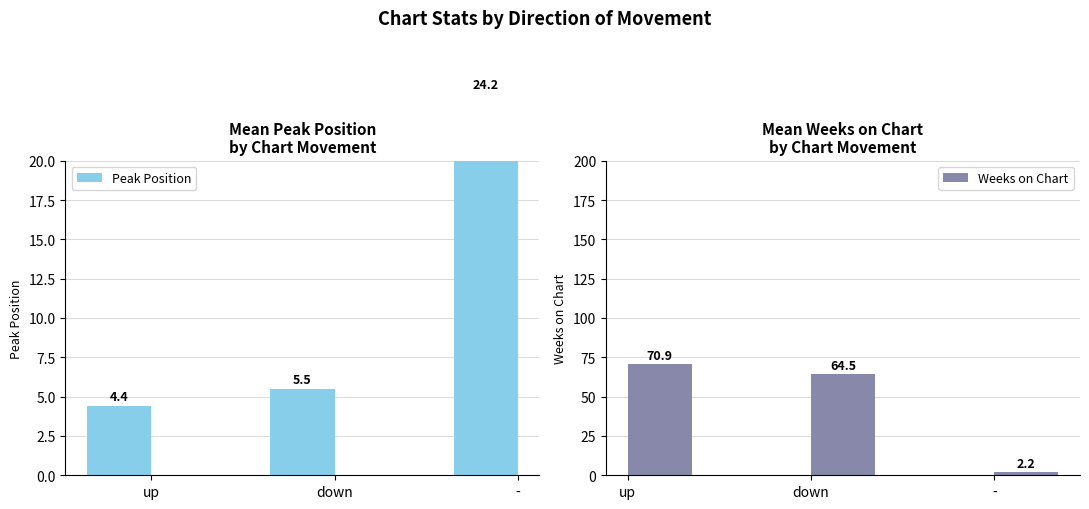

Which series has the largest range (max minus min)?

Weeks on Chart